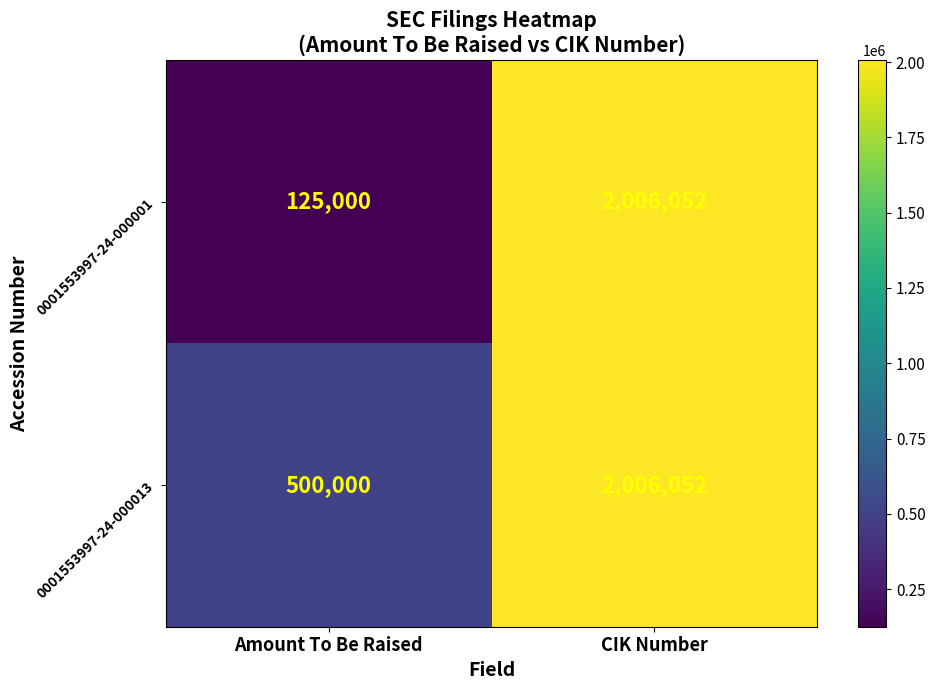

The 0001553997-24-000013 series shows 500000 at Amount To Be Raised. True or false?

True